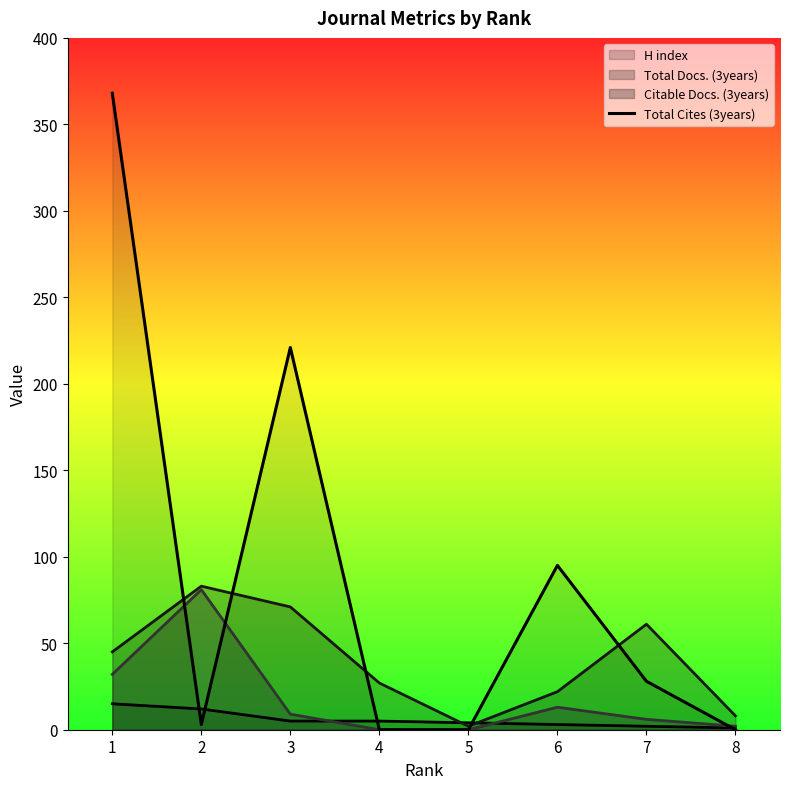

Is it true that the value at 5 is 254?

False